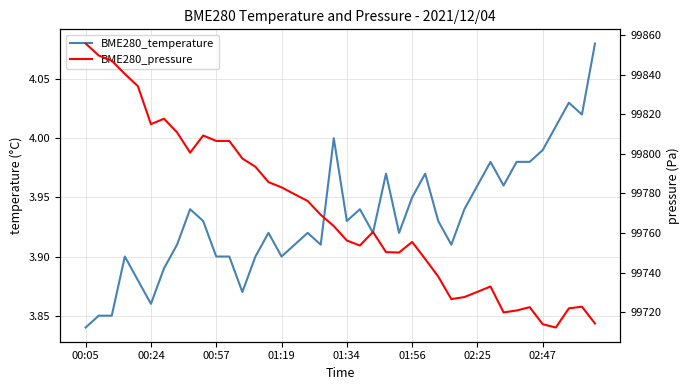

In BME280_temperature, how many points are higher than both neighbors (excluding endpoints)?

10